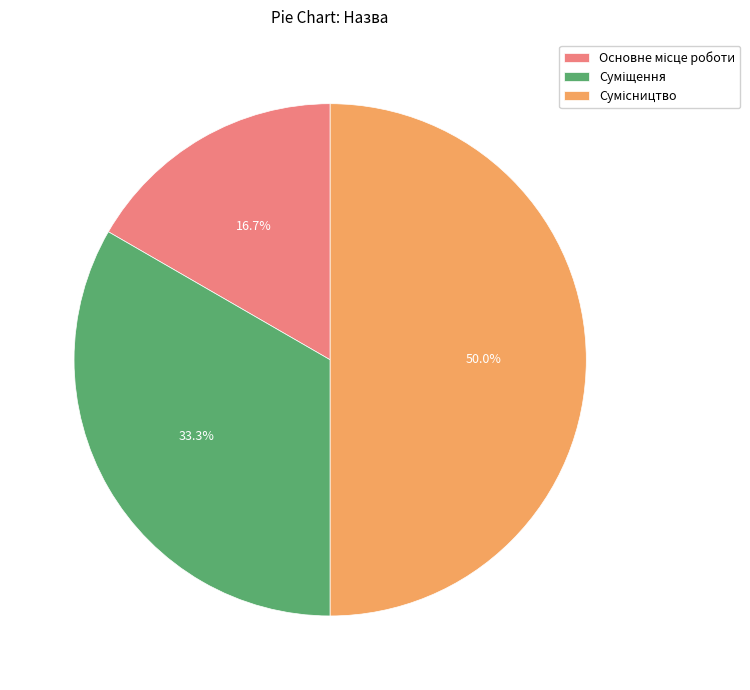

What is the change in value from Суміщення to Сумісництво?

+1